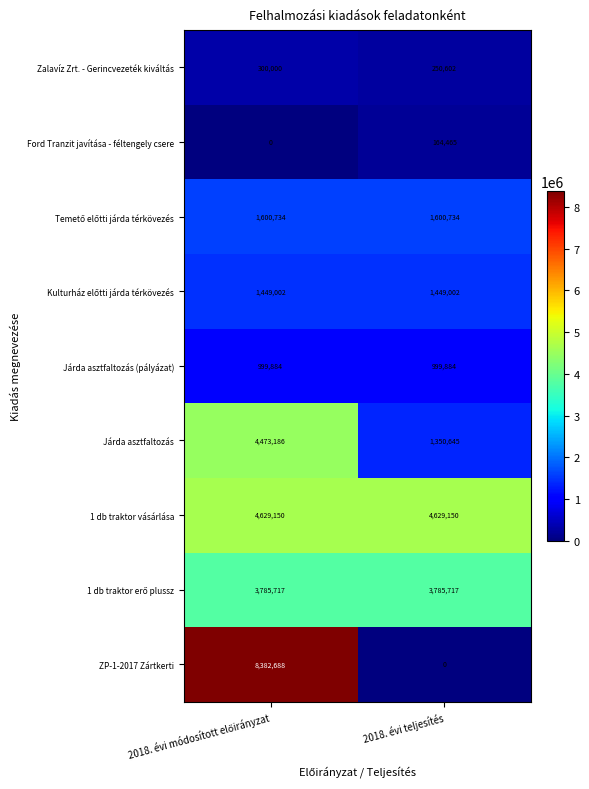

What is the greatest value displayed?

8382688